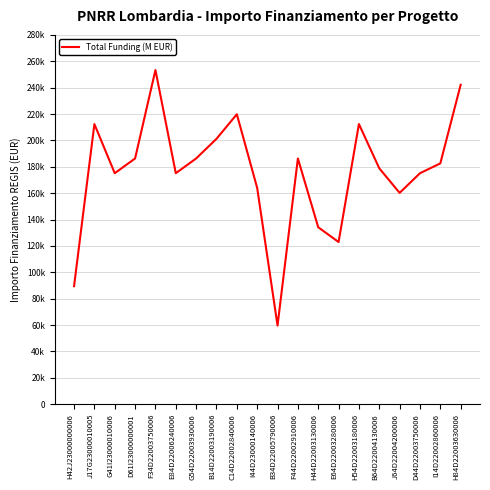

What is the ratio of the value at J17G23000010005 to the value at H84D22003630006?

0.9